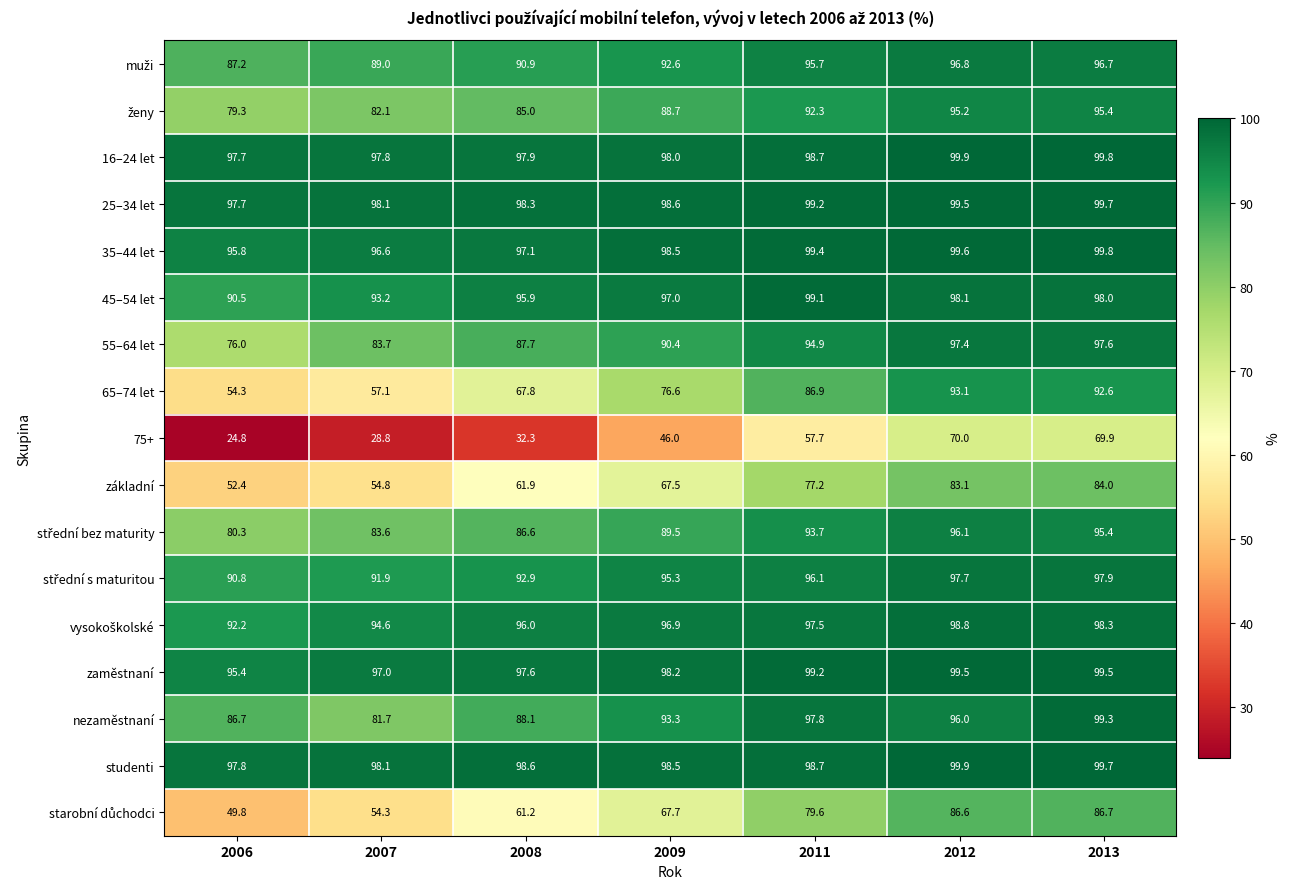

At which category is the sum across all series the highest?

2013